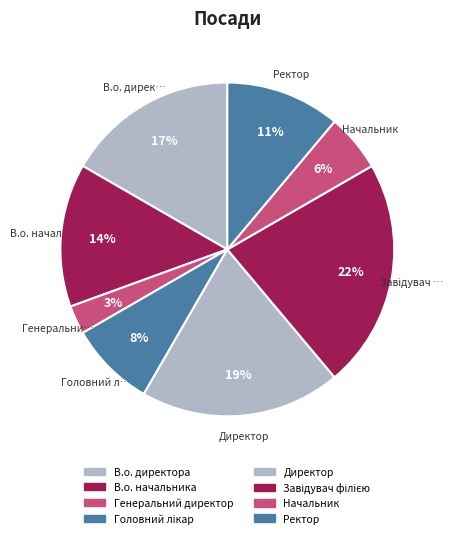

Does any single category account for the majority?

No